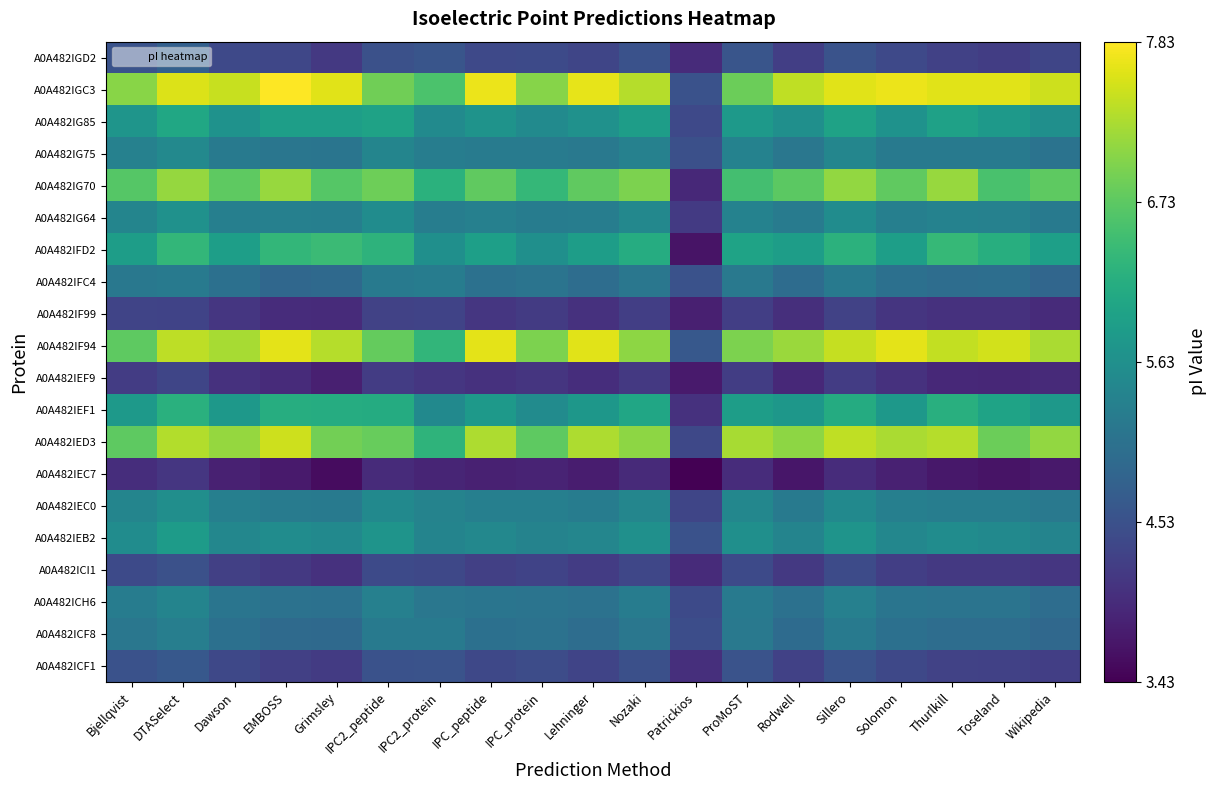

What is the spread (max minus min) of values at Rodwell?

3.7